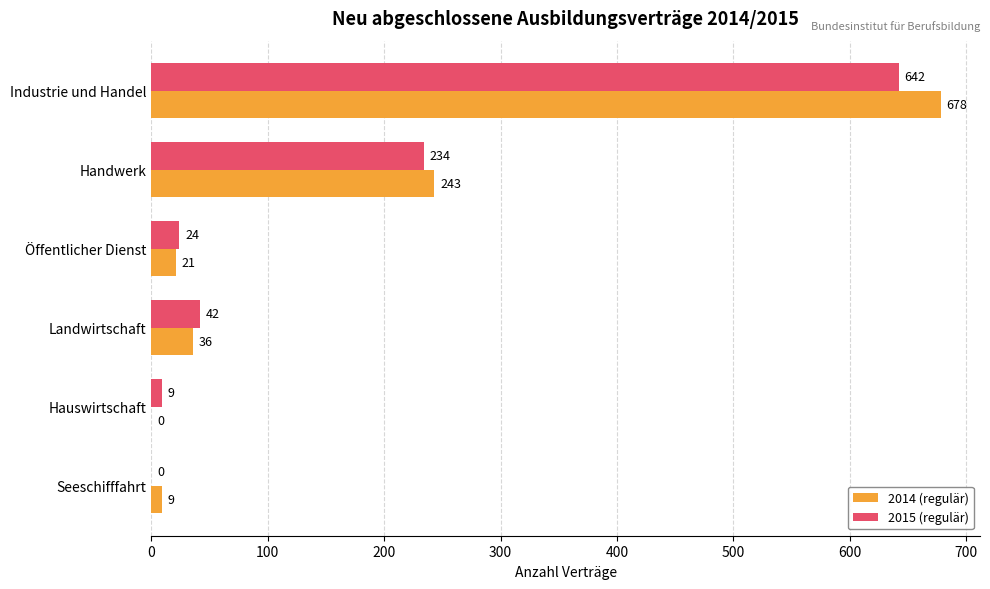

What value does the 2015 (regulär) series have at Landwirtschaft, to the nearest 10?

40